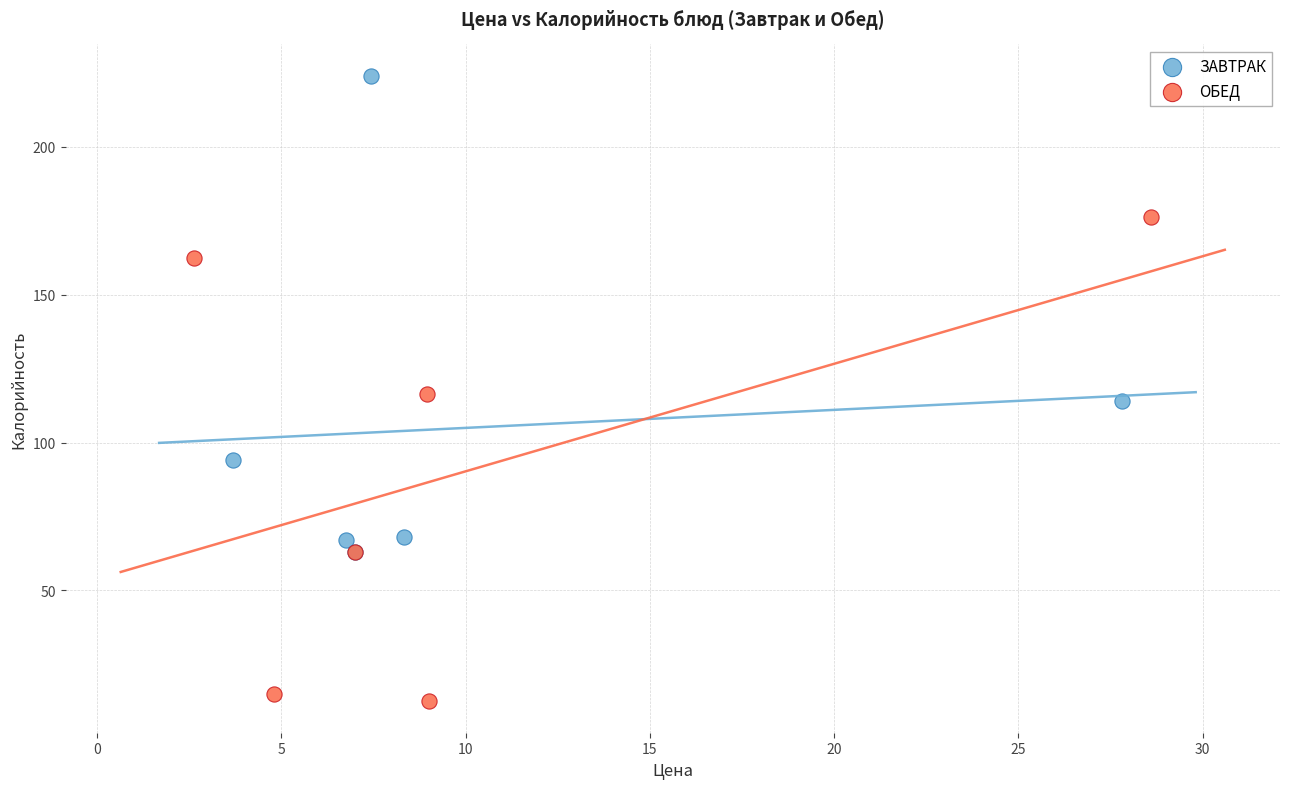

Which series reaches the maximum Y coordinate?

ЗАВТРАК